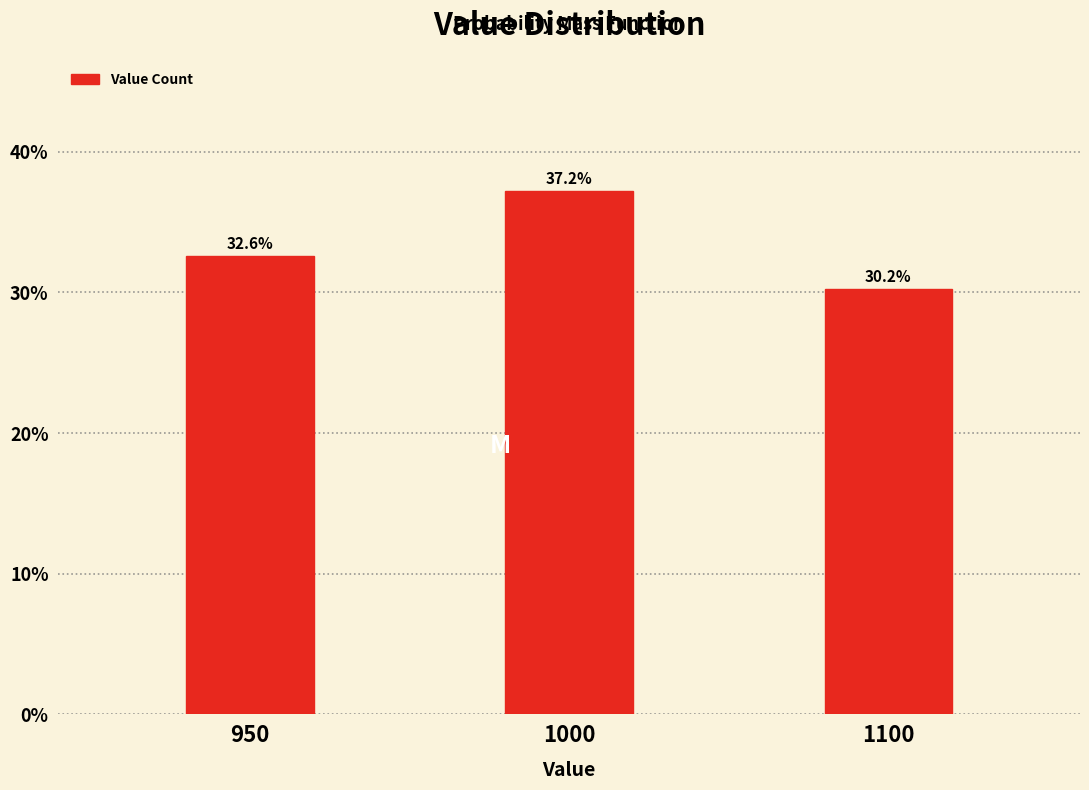

Reading left to right, extract all data points from this chart.

950=32.6	1000=37.2	1100=30.2